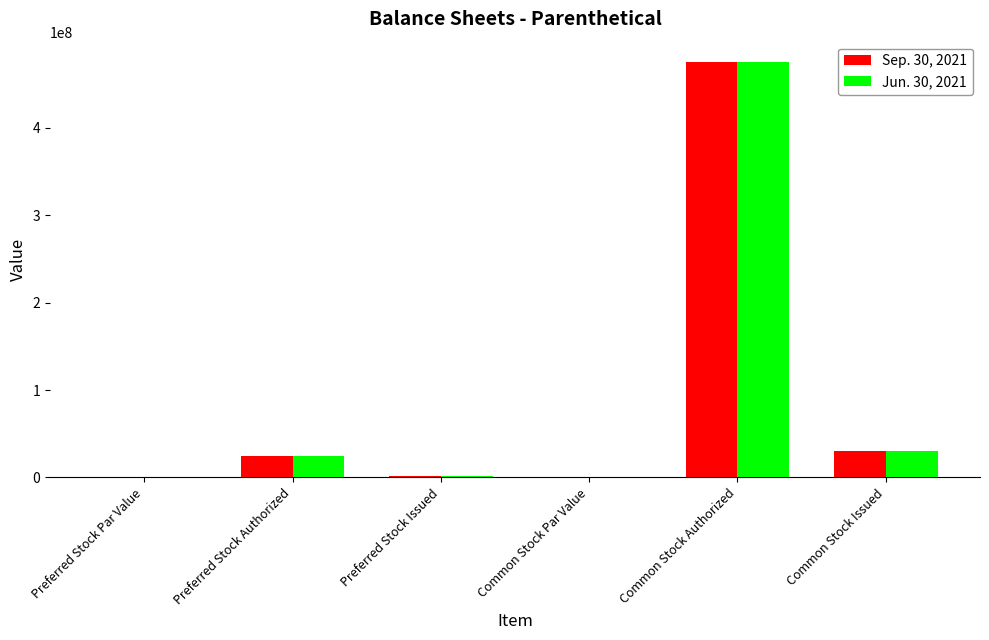

What is the maximum value for Jun. 30, 2021?

475000000.0